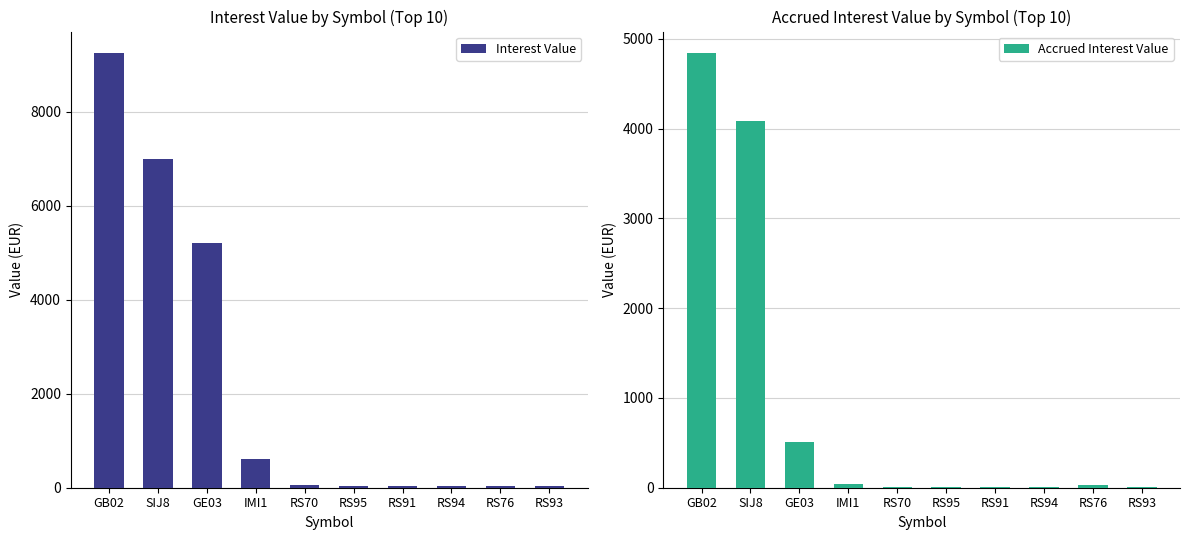

What is the label of the 6th bar from the left?

RS95